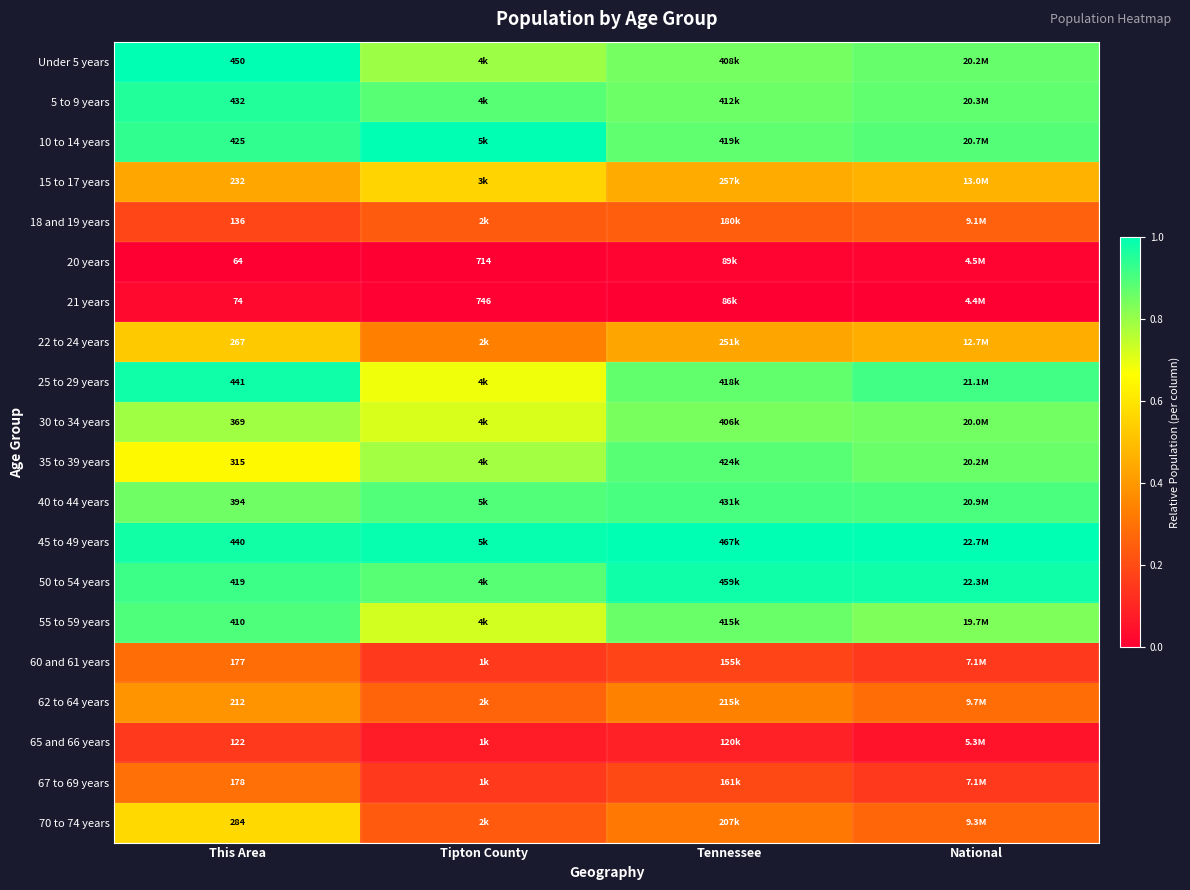

What is the total value across all series at This Area?

5841.0